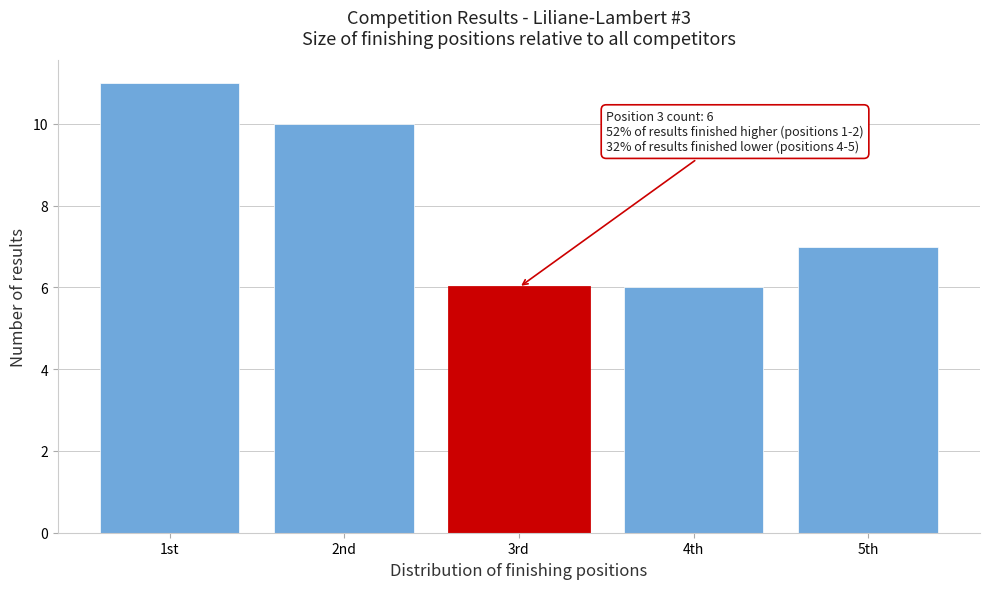

Reading right to left, extract all data points from this chart.

7	6	6	10	11